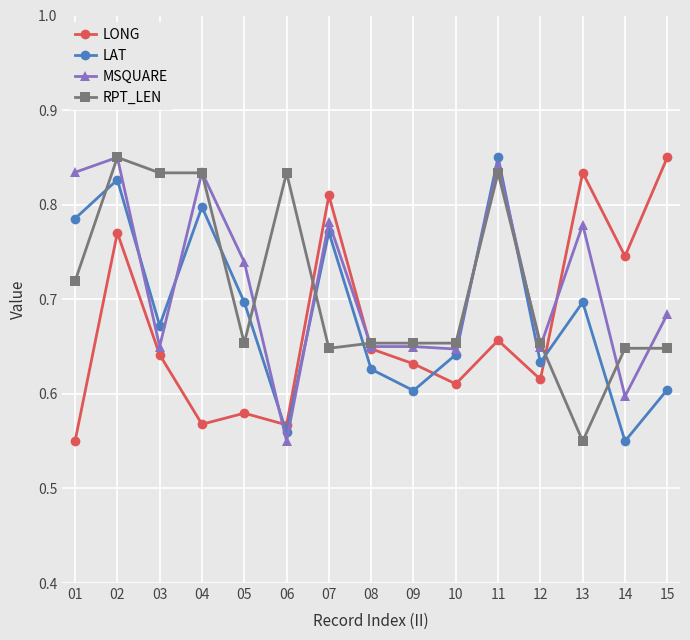

Is it true that RPT_LEN equals 0.8 at 06?

True